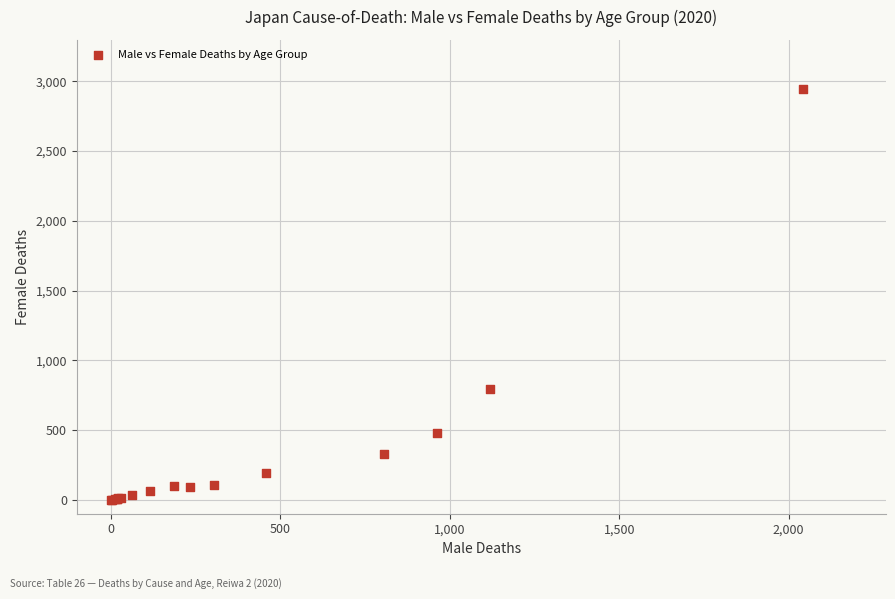

What Y value in the scatter plot is closest to 1472?

791